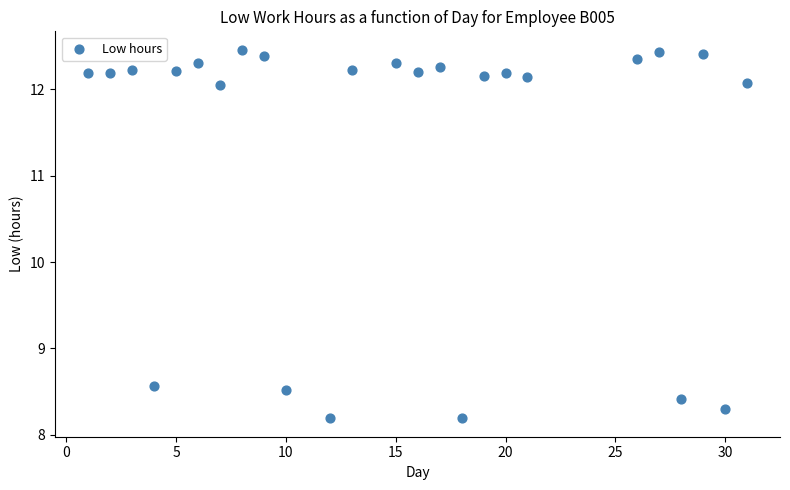

What is the range of X values (max minus min)?

30.0